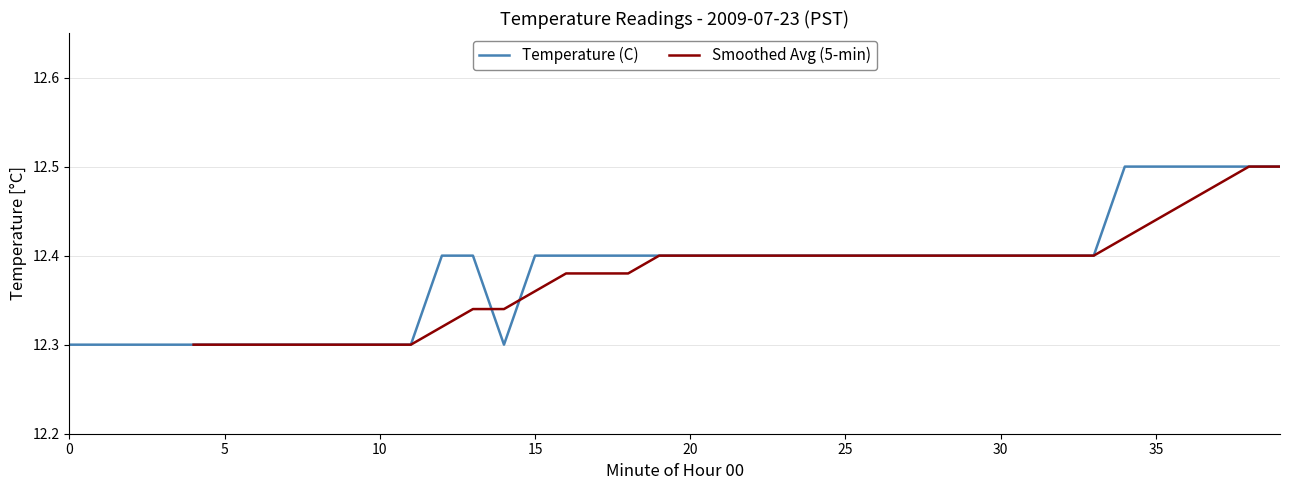

Which category has the highest value across all series?

34